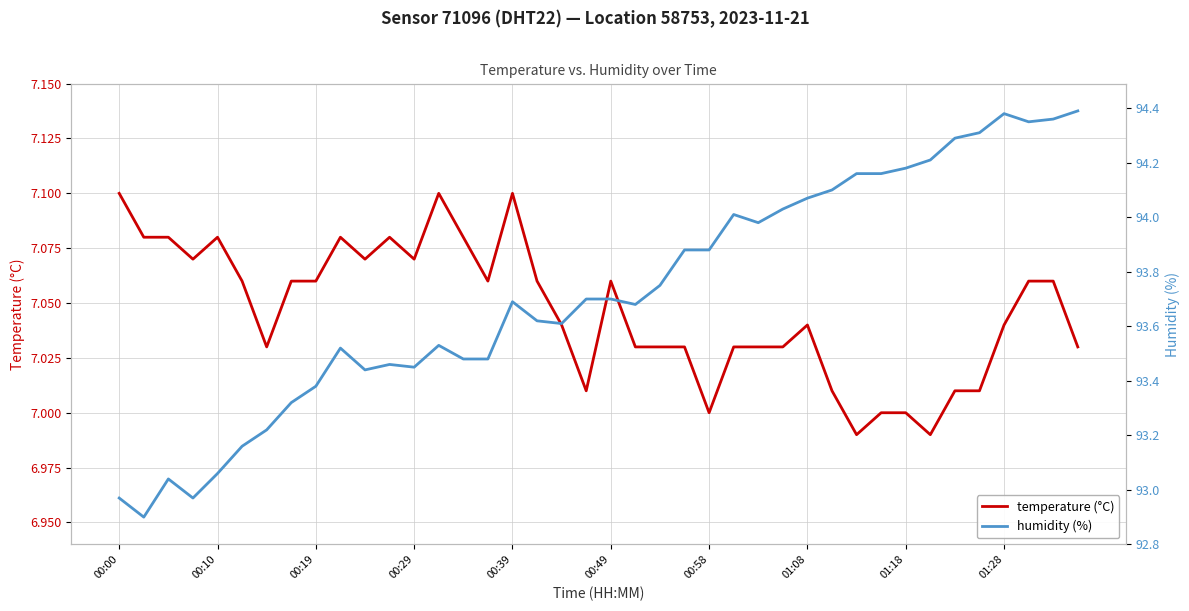

What is the difference between the maximum and second lowest values in the humidity (%) series?

1.4